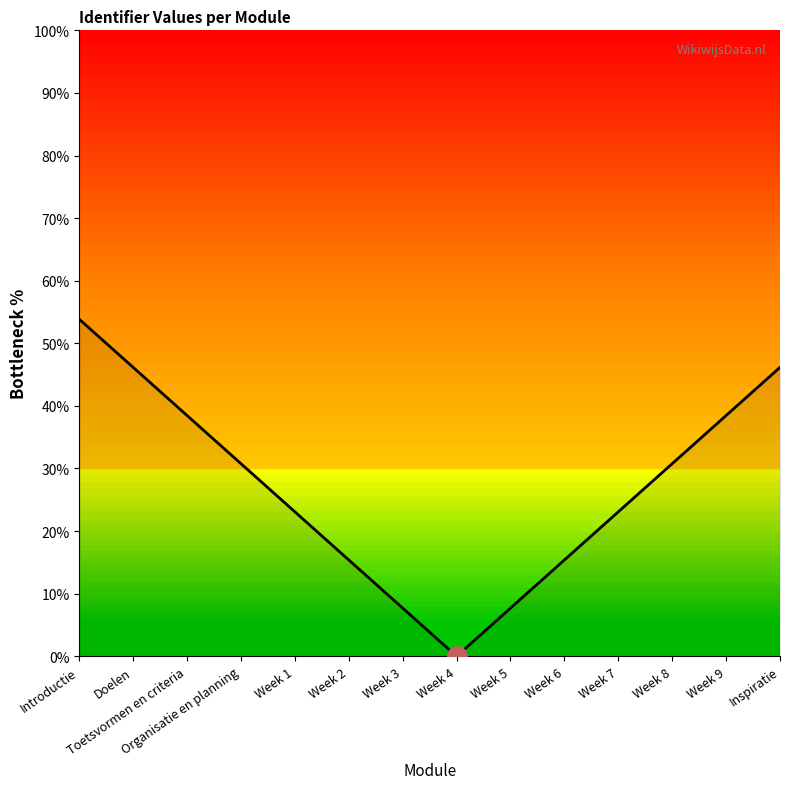

True or false: the data shows 19.6 at Toetsvormen en criteria.

False